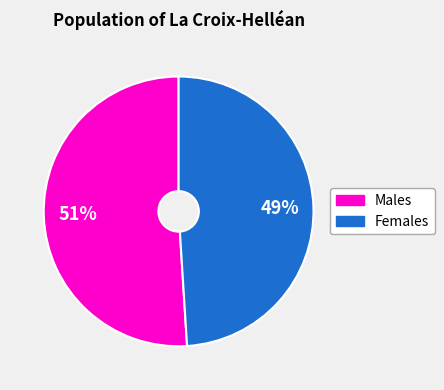

To the nearest percent, what is the average slice percentage?

50%